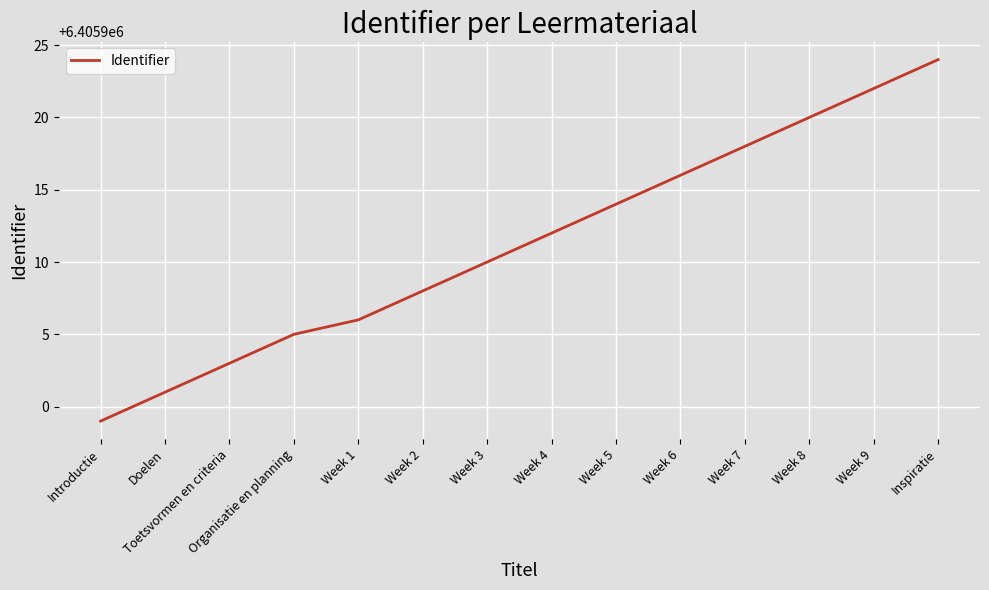

Reading left to right, list all the values displayed in this chart.

6405899	6405901	6405903	6405905	6405906	6405908	6405910	6405912	6405914	6405916	6405918	6405920	6405922	6405924